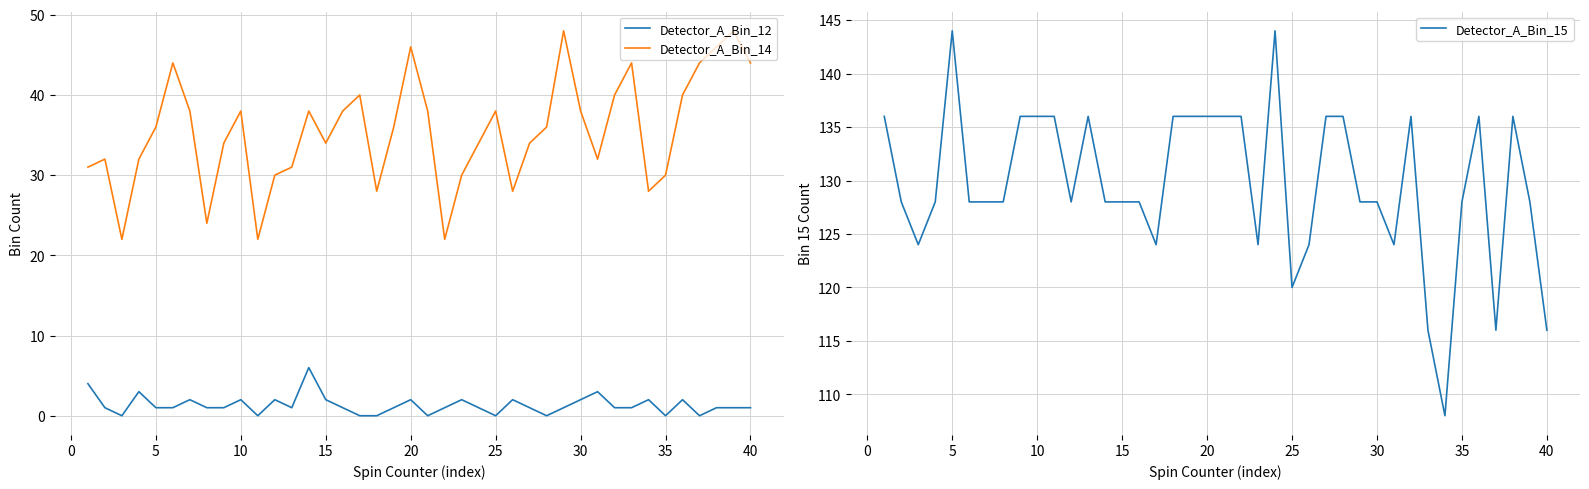

True or false: Detector_A_Bin_12 and Detector_A_Bin_15 cross at least once.

False